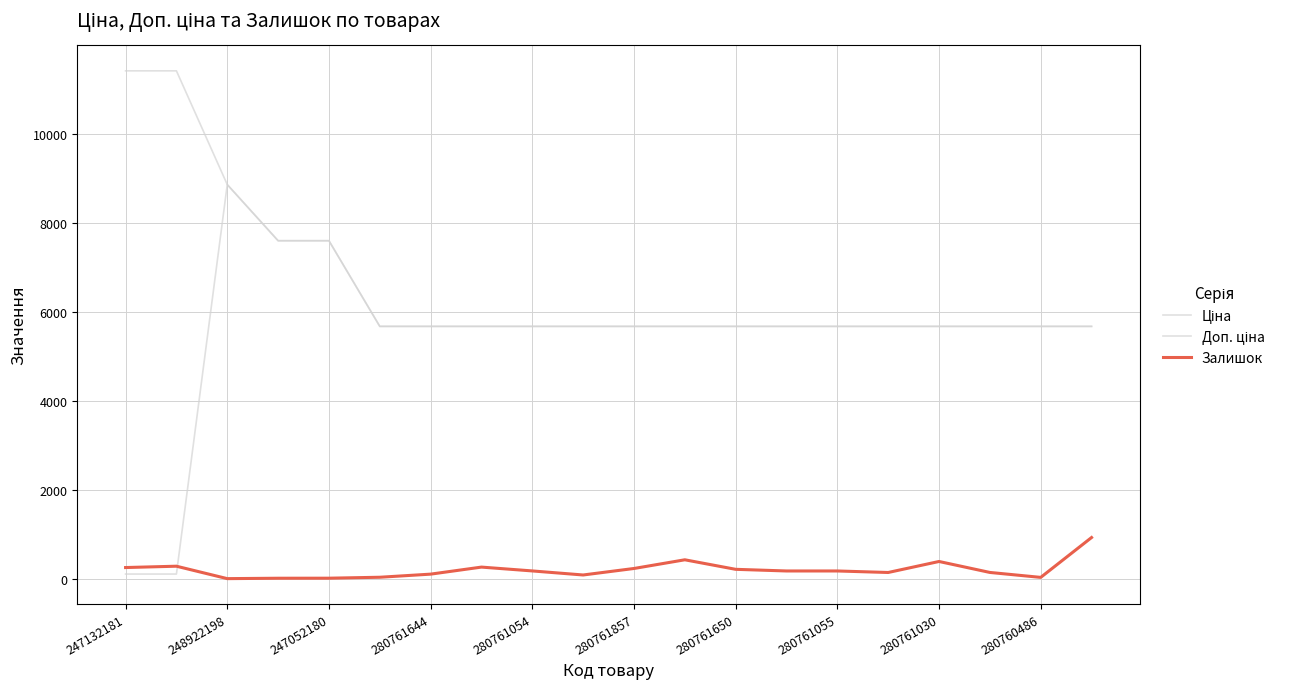

Does the chart display data point markers on the line(s)?

No